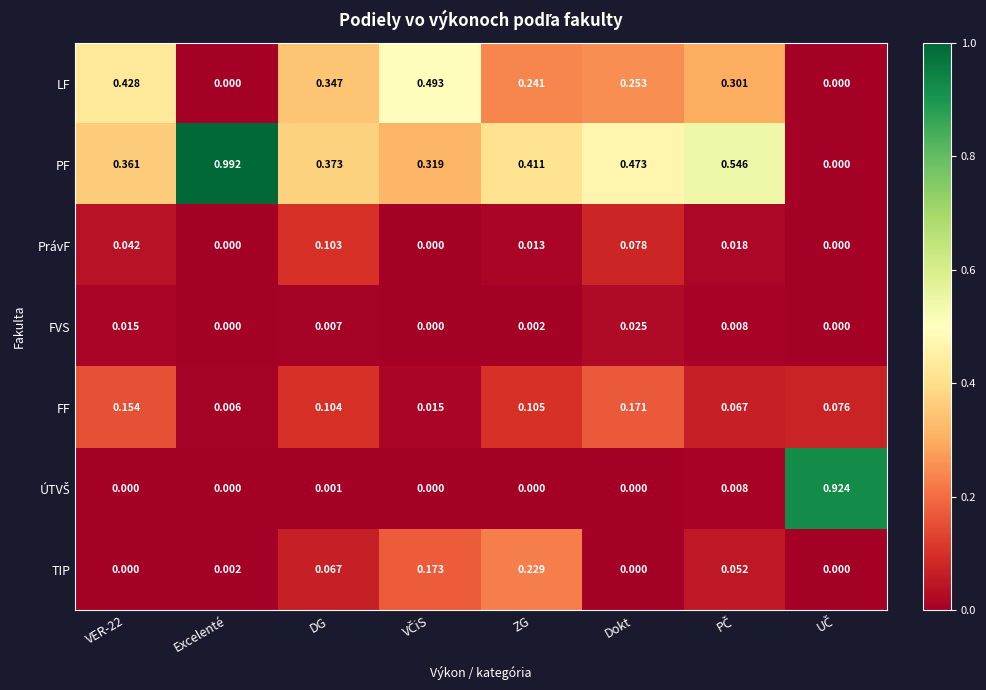

Which series has the largest total across all categories?

PF